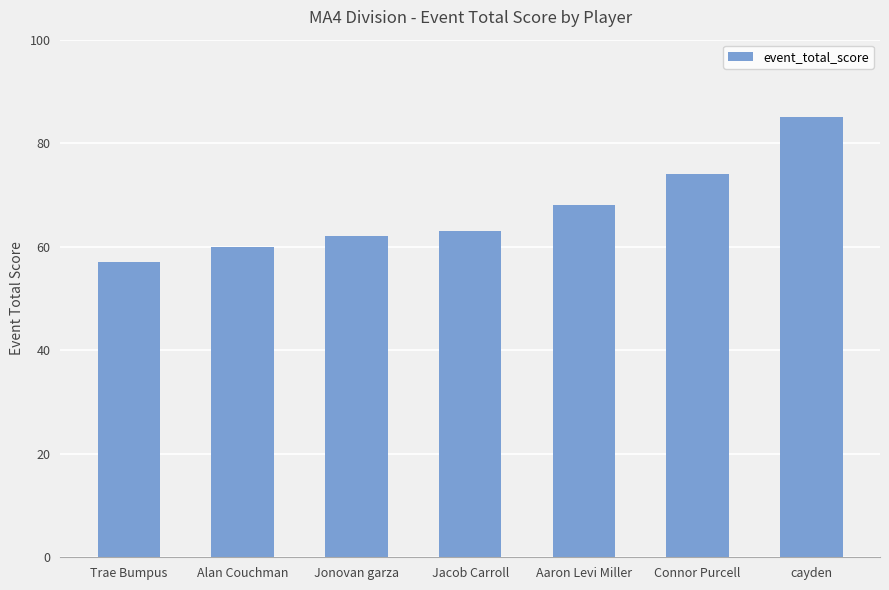

What is the sum of the values at Alan Couchman and Jonovan garza?

122